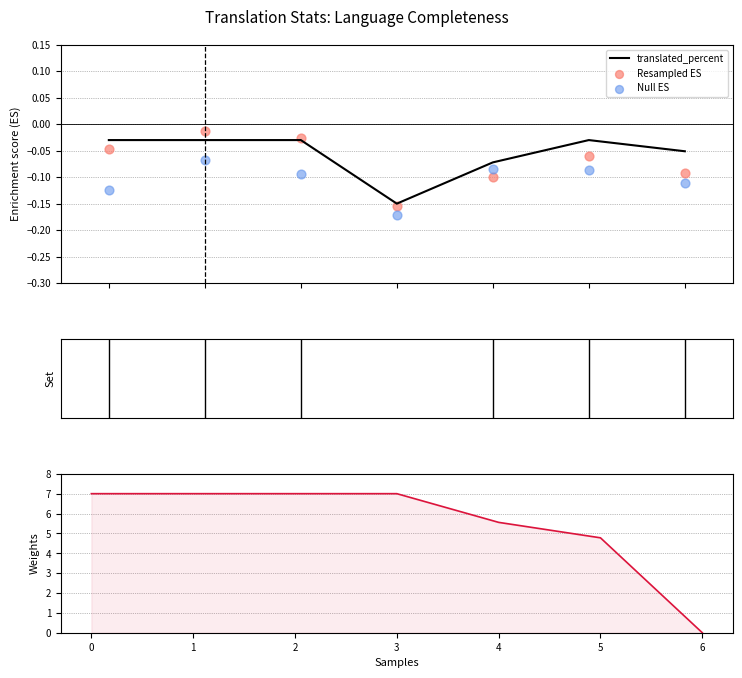

Which series has the largest total across all categories?

translated_words